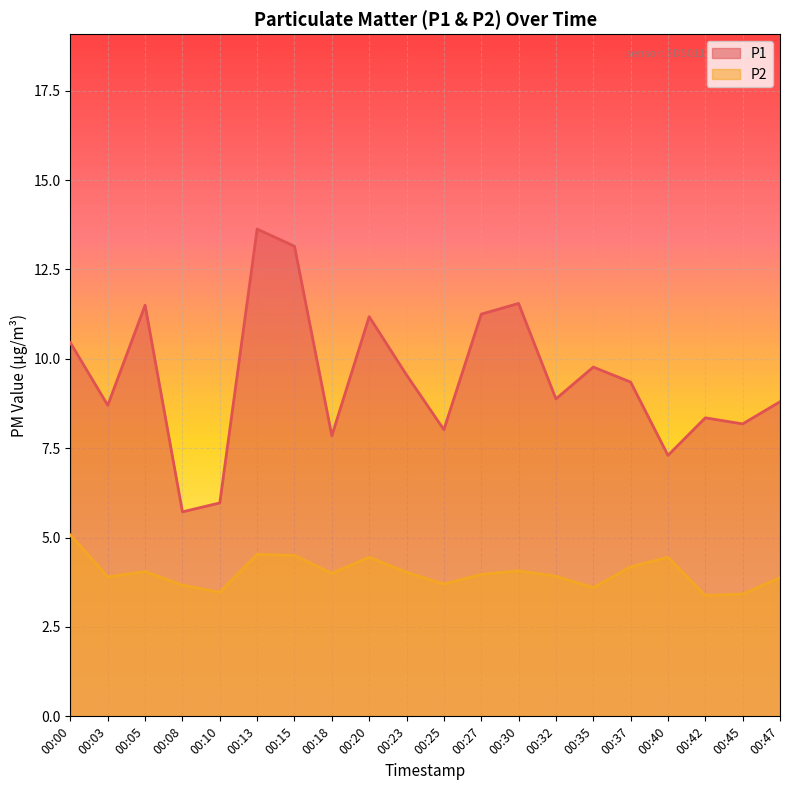

Read the P1 value at 00:25.

8.0